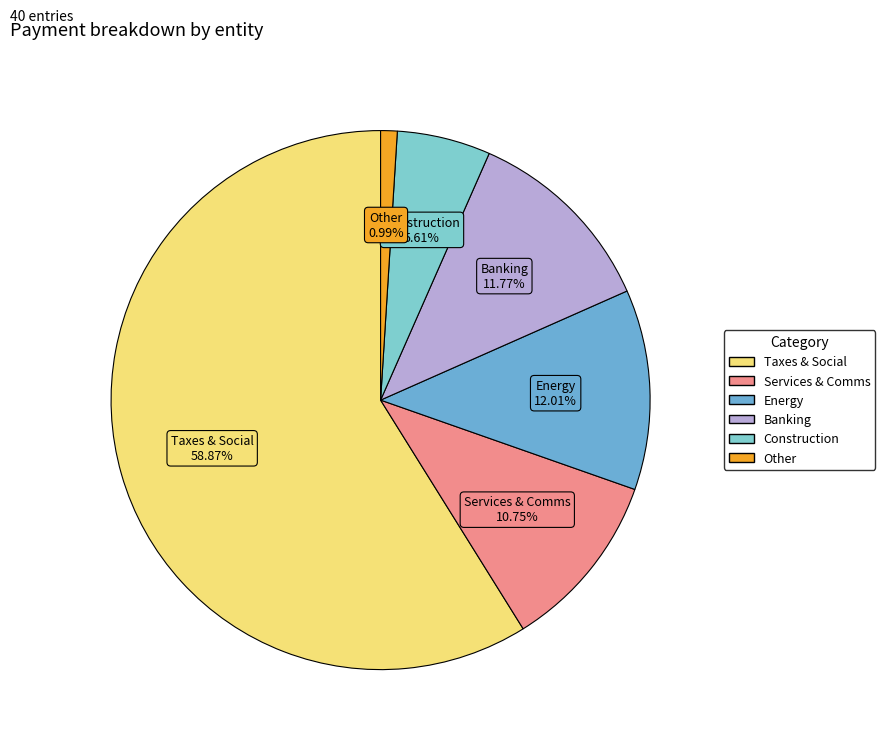

Count the number of slices in the pie.

6